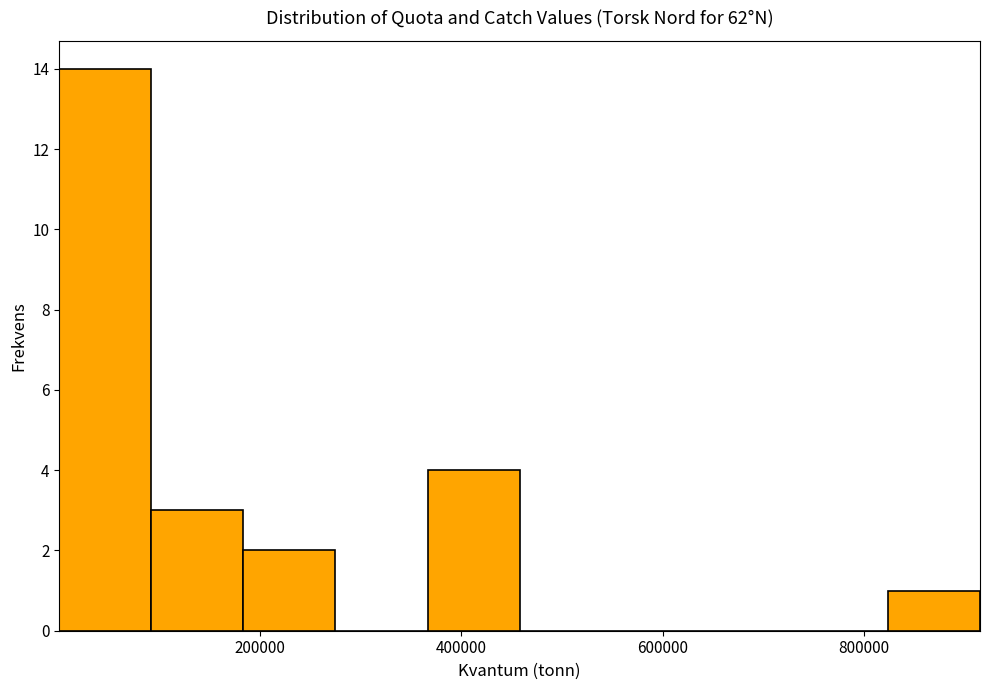

Over which range of the x-axis is the bar tallest?

0 to 100000